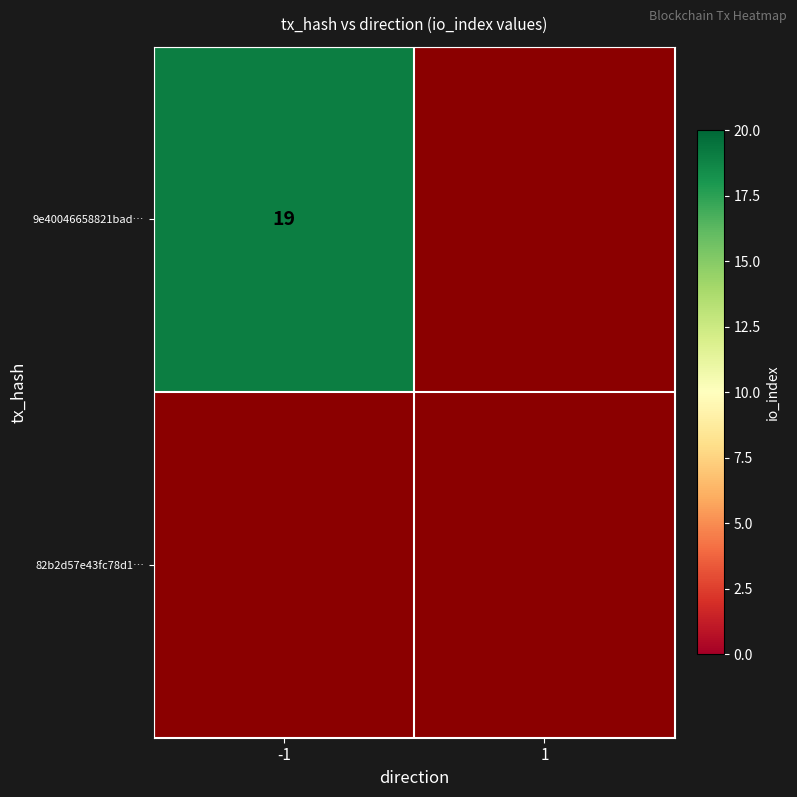

How many series are shown in this chart?

2